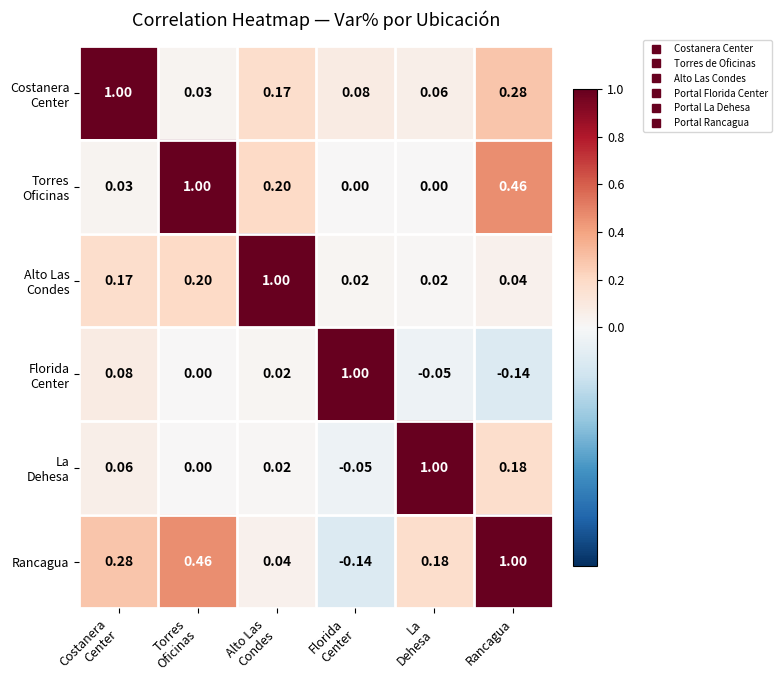

At which category is the sum across all series the highest?

Rancagua